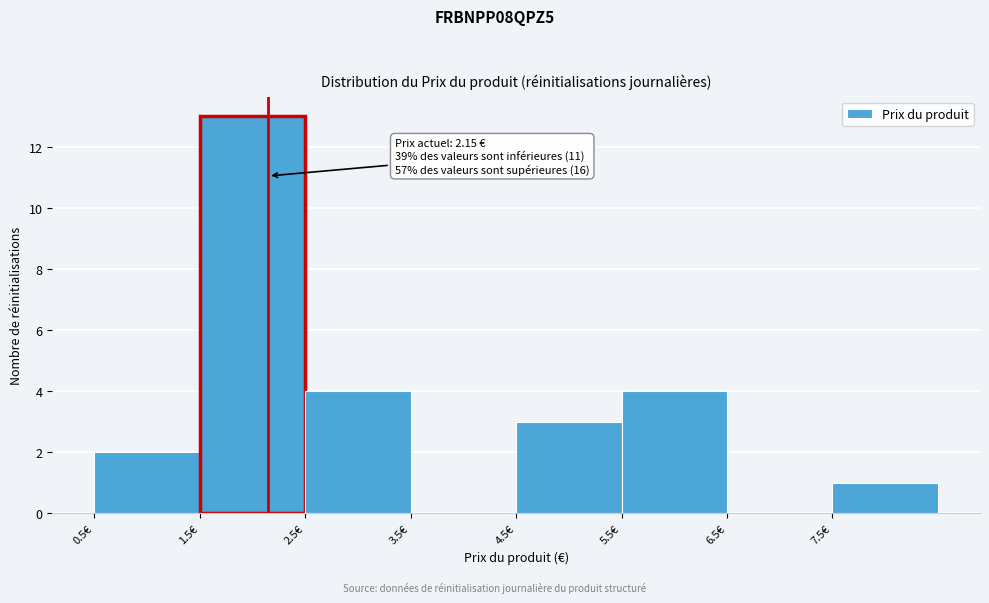

Which range on the x-axis has the tallest bar?

1.5 to 2.5